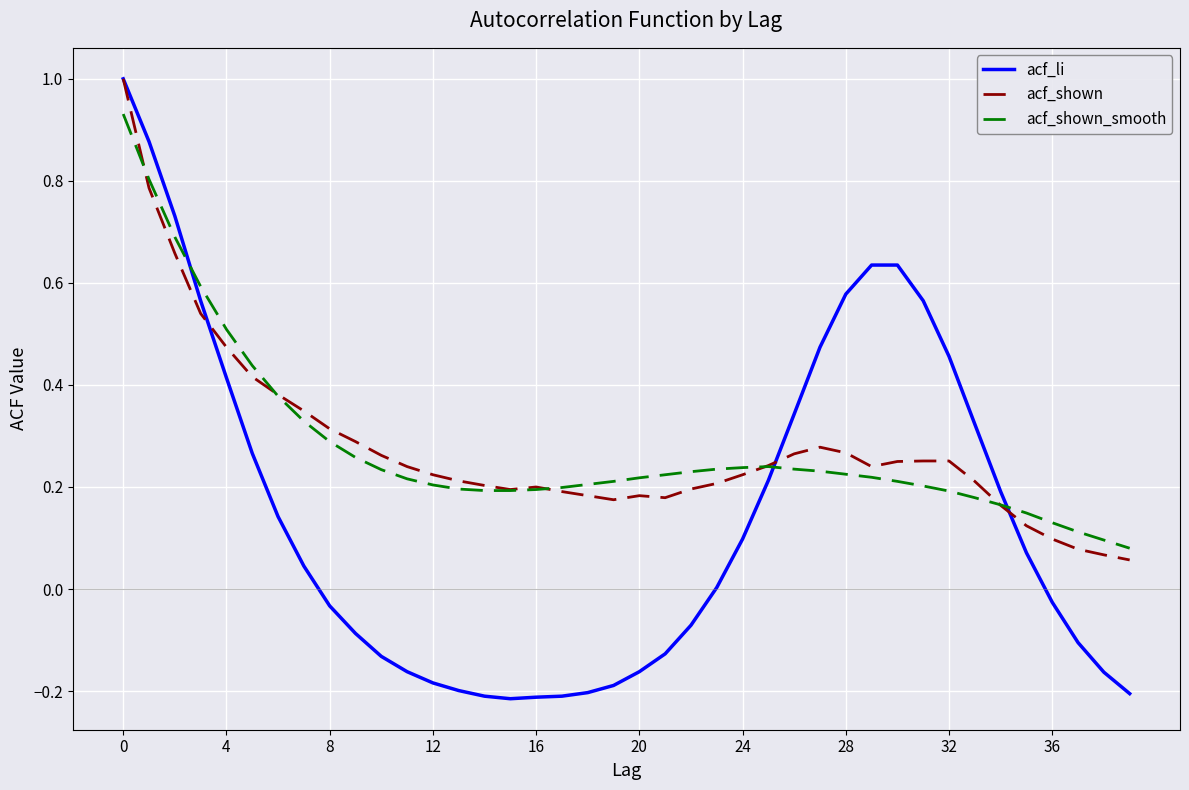

What is the maximum value shown in the chart?

1.0